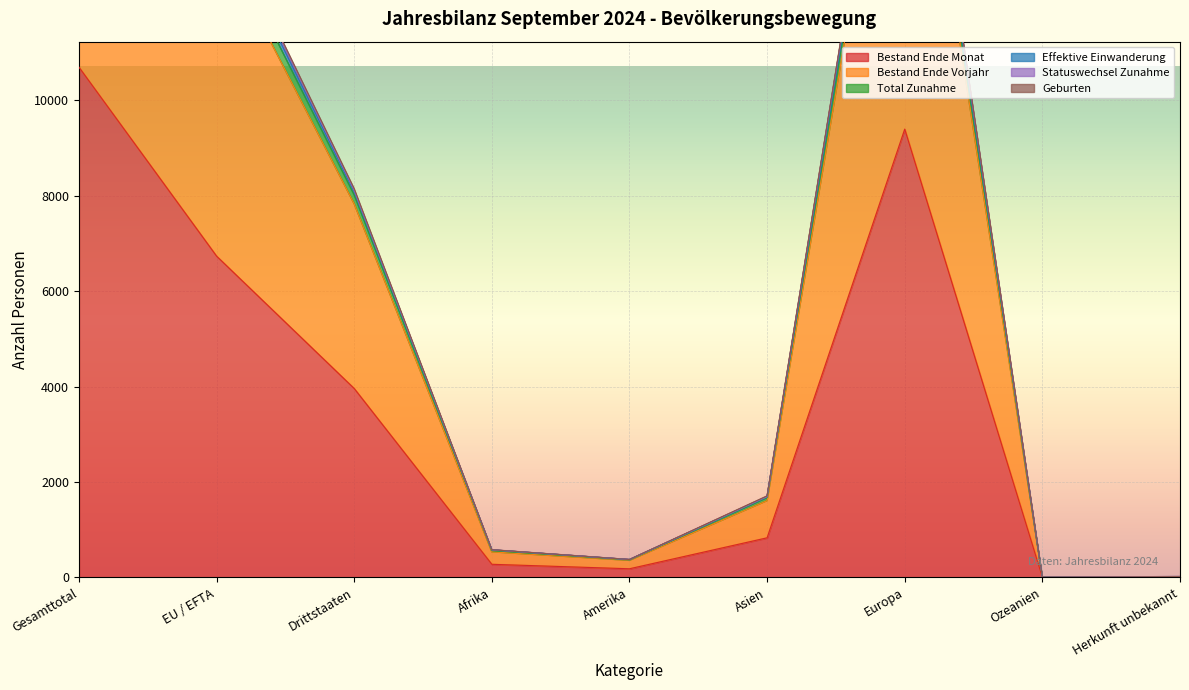

In Bestand Ende Monat, how many points are higher than both neighbors (excluding endpoints)?

1